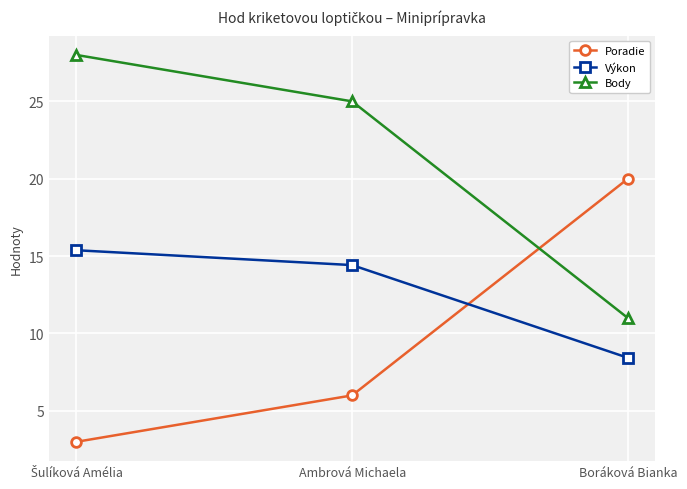

Reading left to right, extract all data points from this chart.

Poradie: 3.0	6.0	20.0
Výkon: 15.4	14.4	8.4
Body: 28.0	25.0	11.0